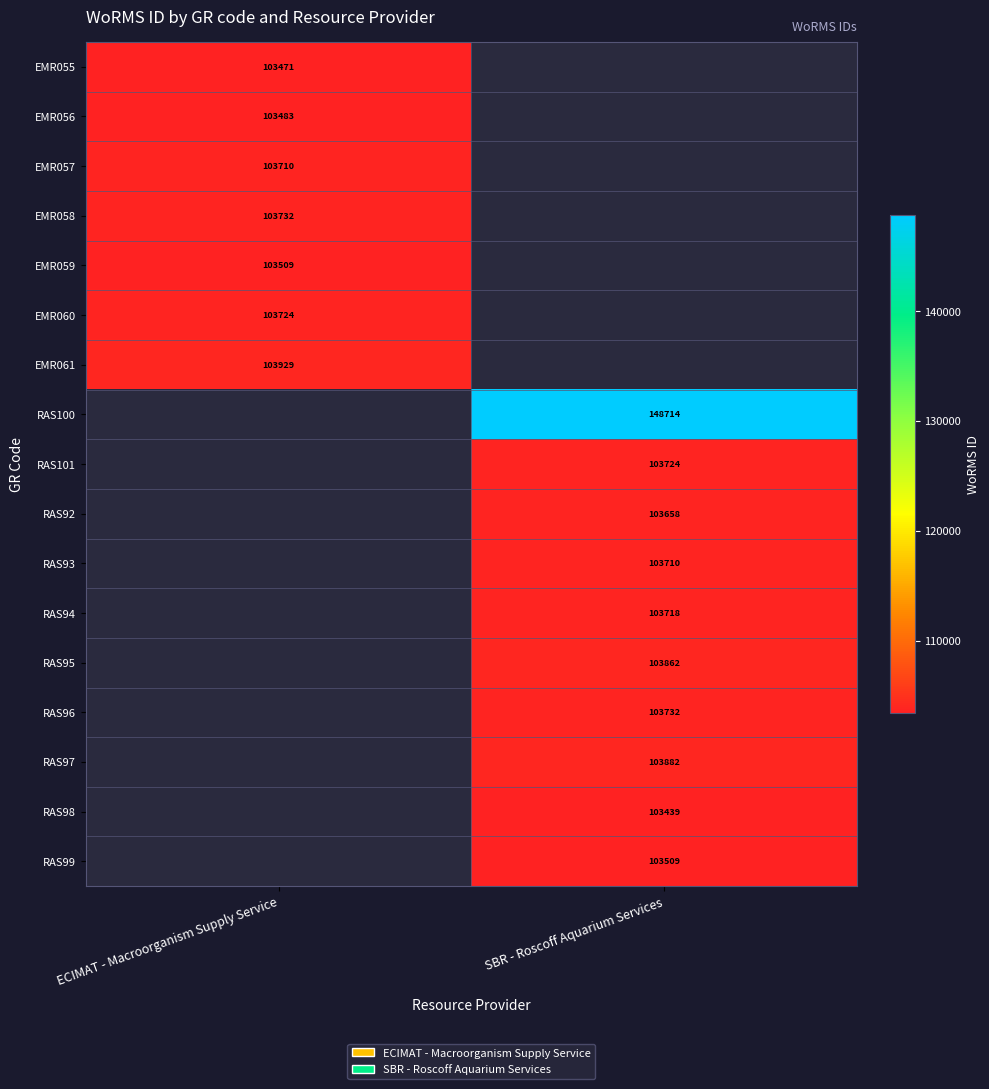

What is the smallest value displayed?

103439.0